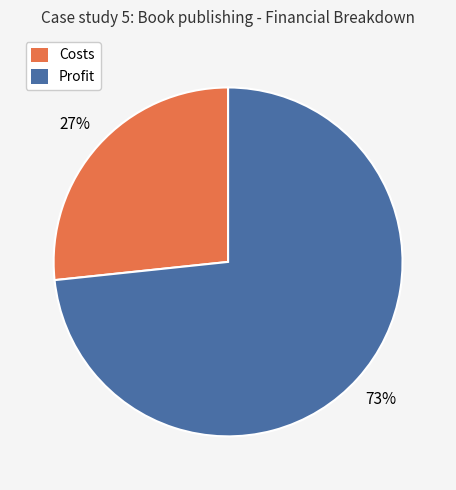

True or false: Profit accounts for 79% of the total.

False